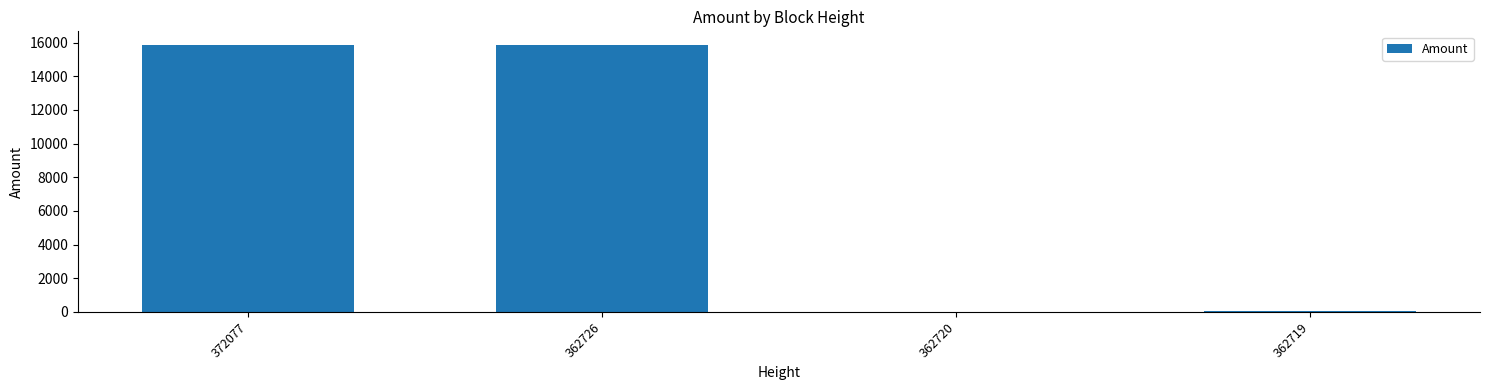

What is the maximum value shown in the chart?

15870